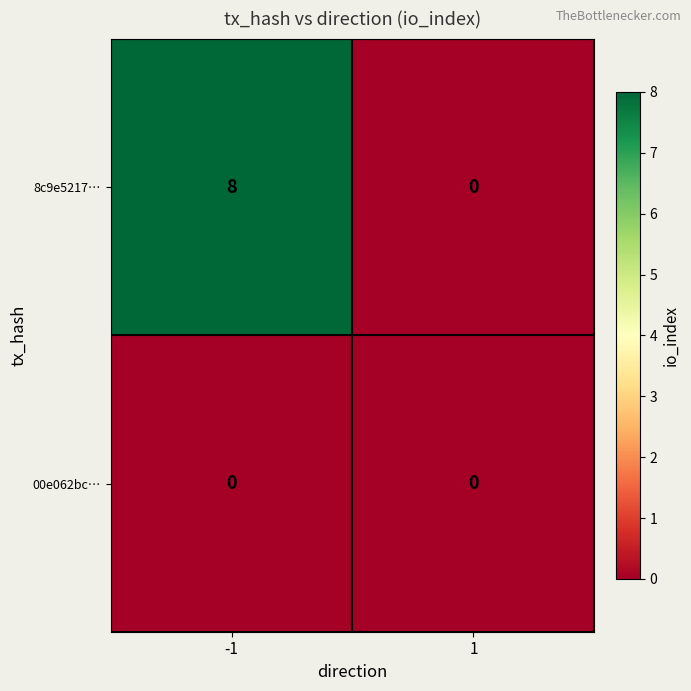

Which series has the largest total across all categories?

8c9e5217…